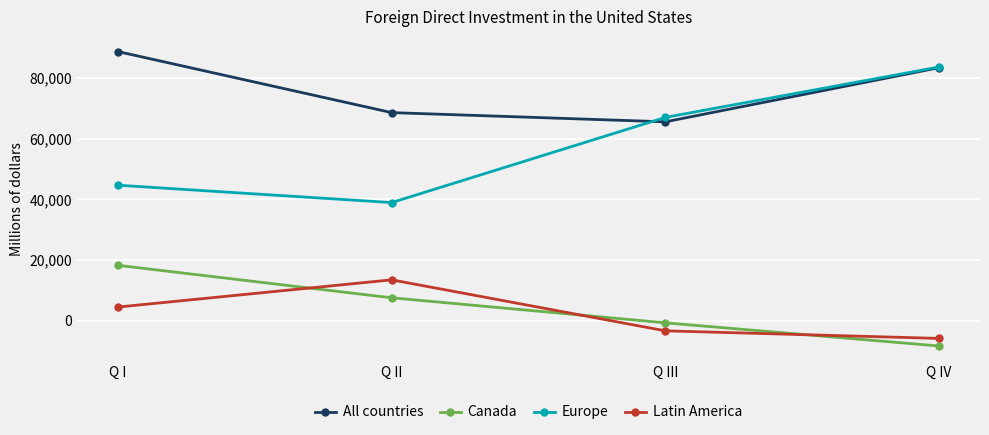

What is the value of the Canada point at the 1st from the left?

18257